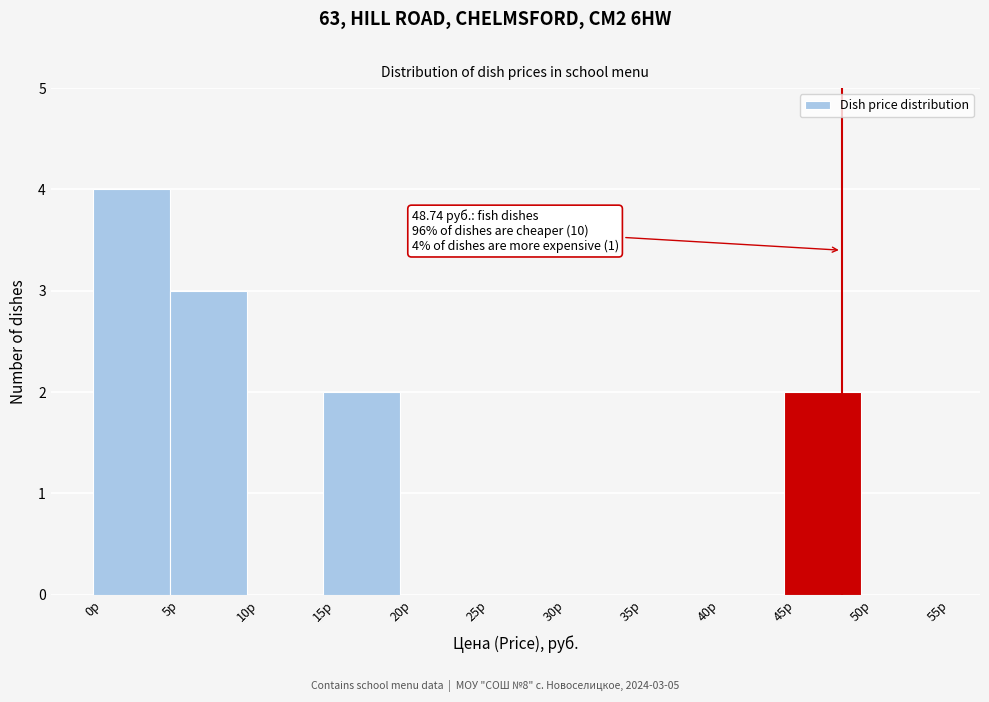

Which range on the x-axis has the tallest bar?

0 to 5